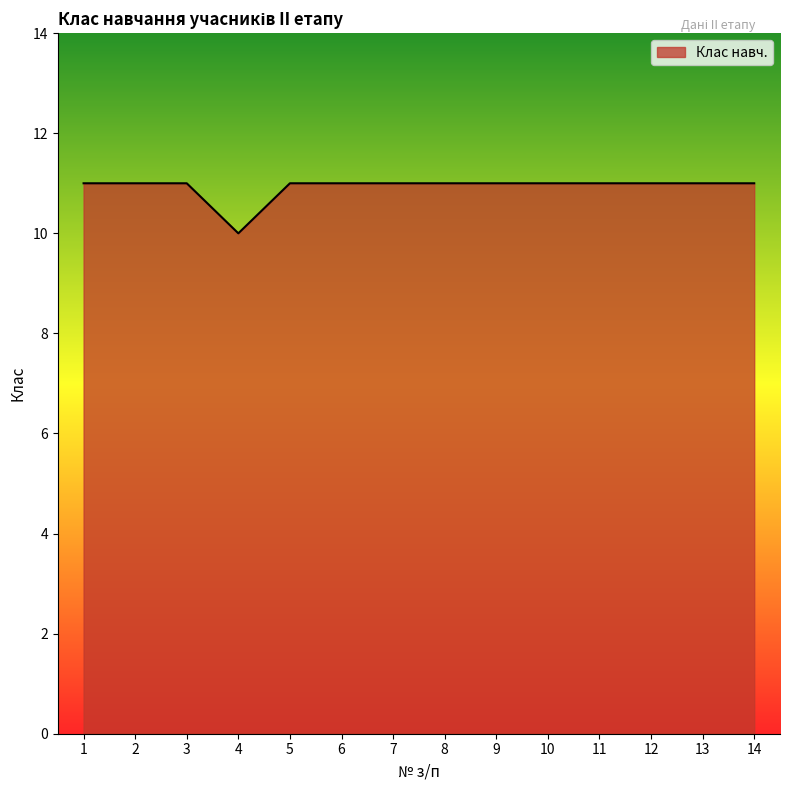

The value at 1 is 11. True or false?

True